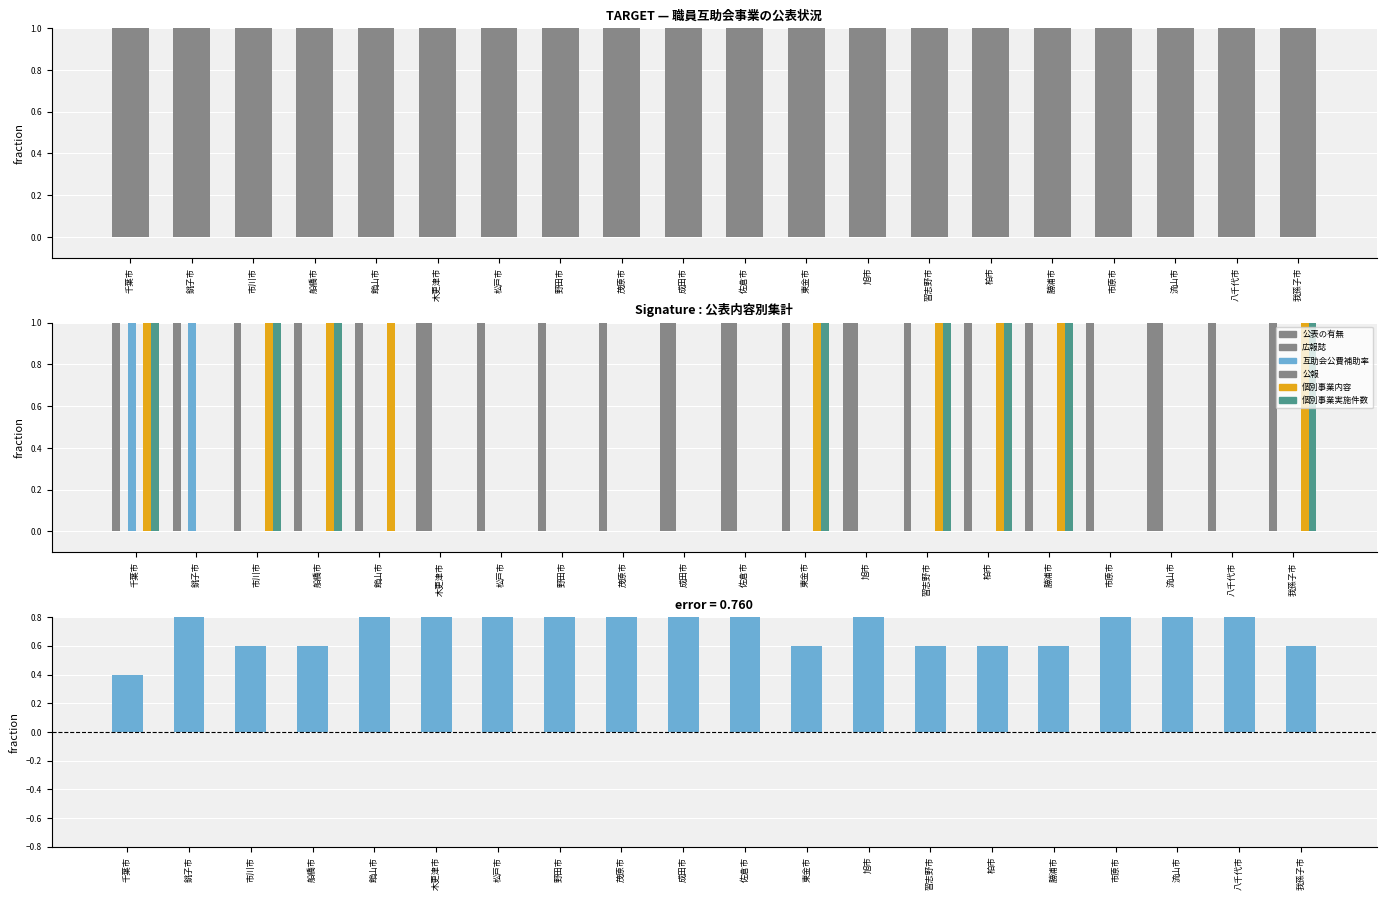

The value of 互助会公費補助率 at 野田市 is -1. True or false?

False